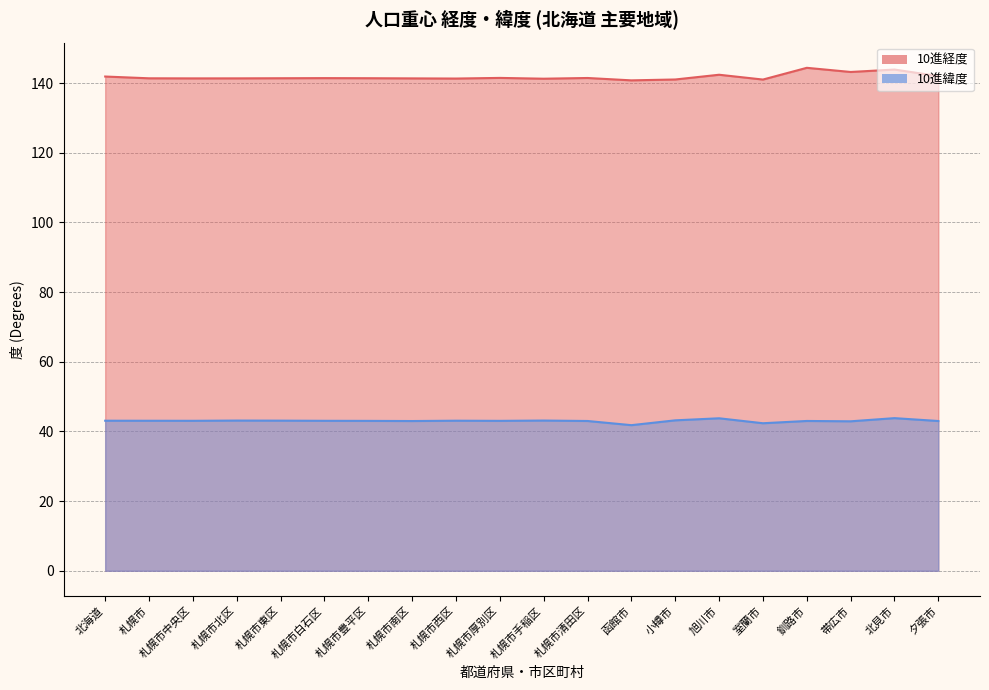

Is it true that 10進緯度 equals 43.1 at 北海道?

True